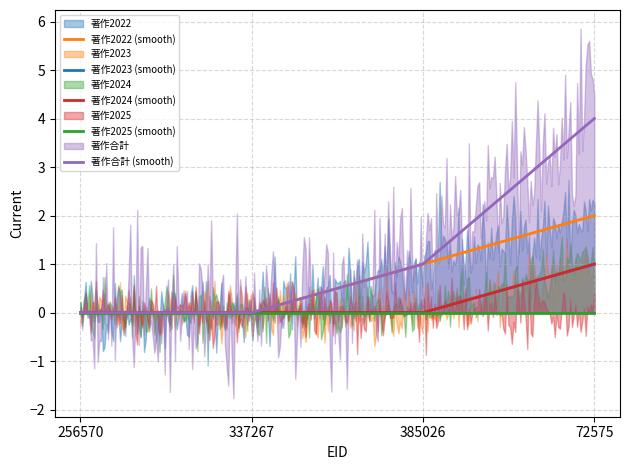

What is the difference between the 著作2022 values at 256570 and 72575?

2